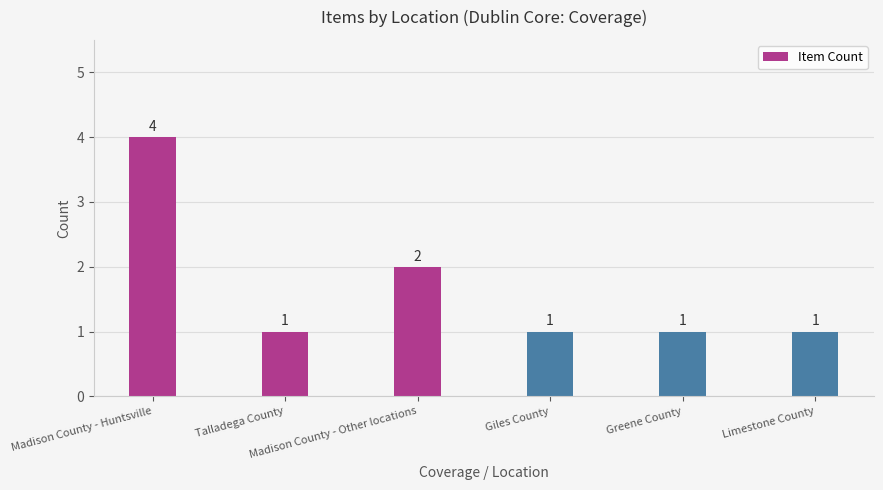

What is the maximum value shown in the chart?

4